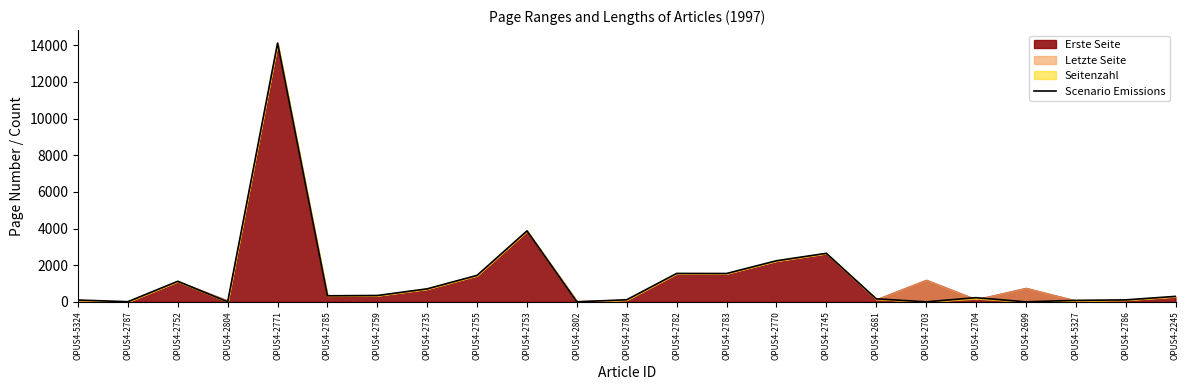

What position from the right is OPUS4-2699?

4